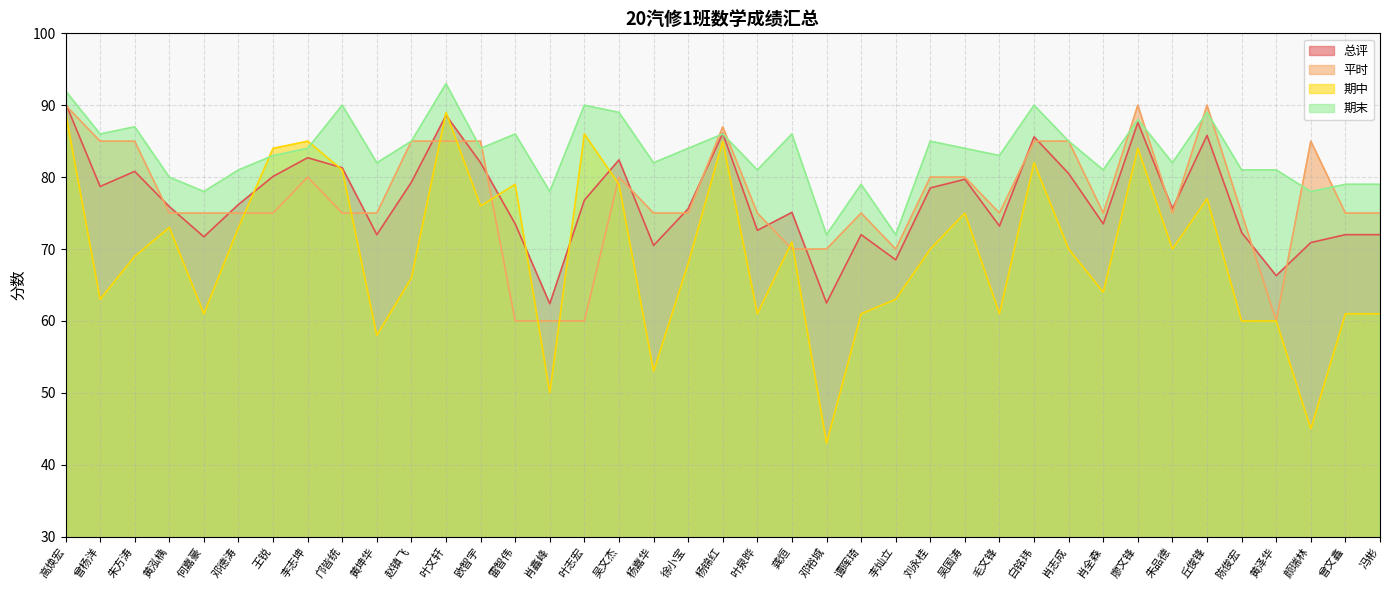

Between which two adjacent categories do 期末 and 总评 first intersect?

徐小宝 and 杨锦红